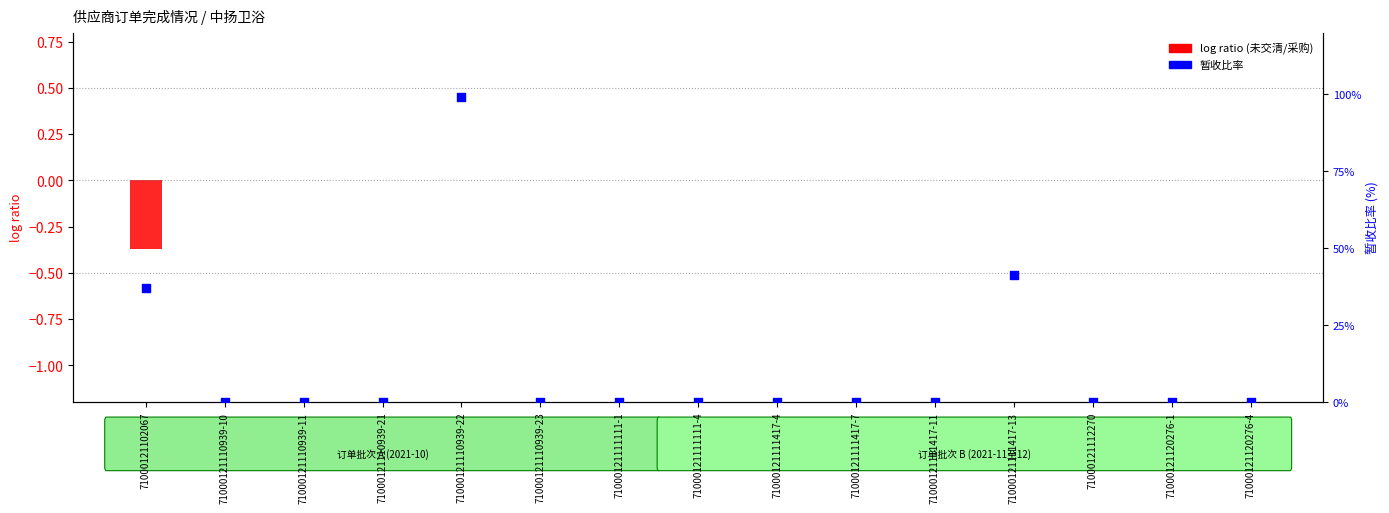

Which series reaches the maximum Y coordinate?

暂收比率(%)